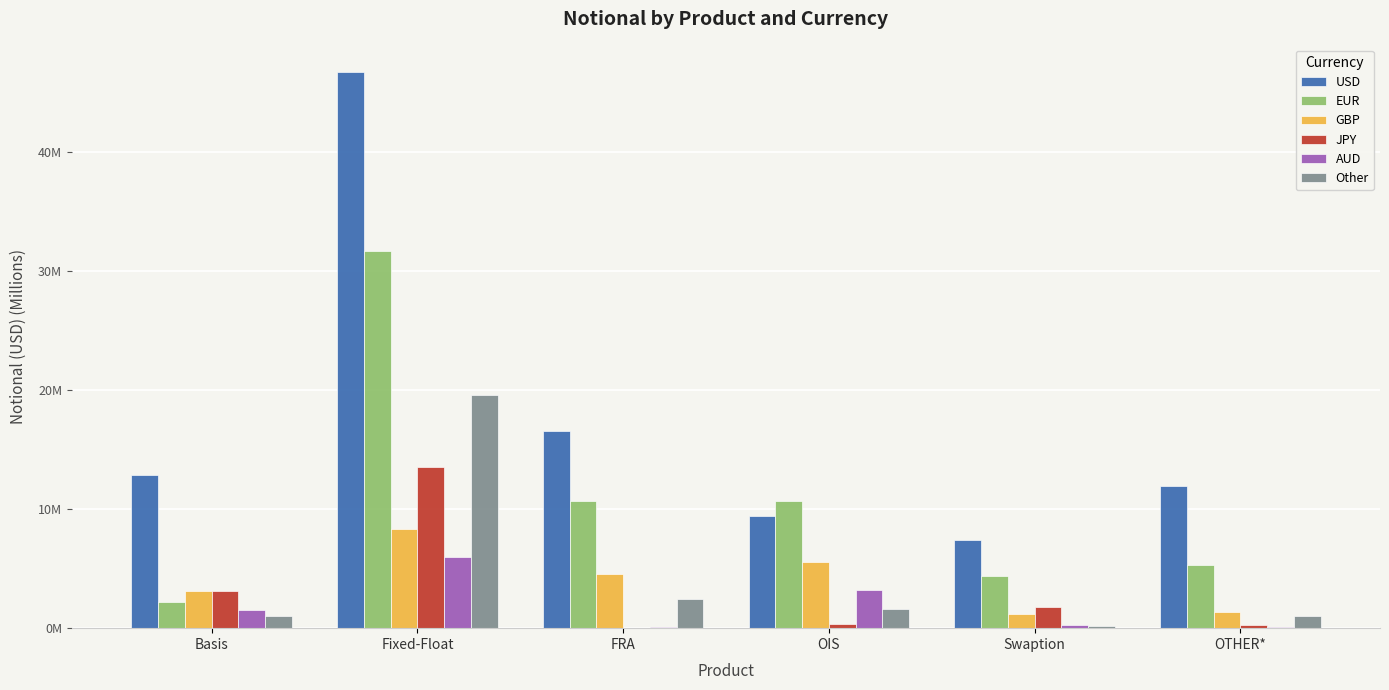

What are all the series names shown in the legend?

USD, EUR, GBP, JPY, AUD, Other